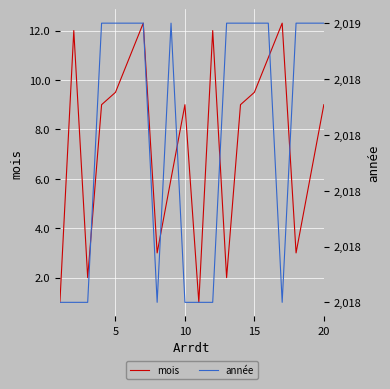

Which has a higher value, 20 or 5?

5